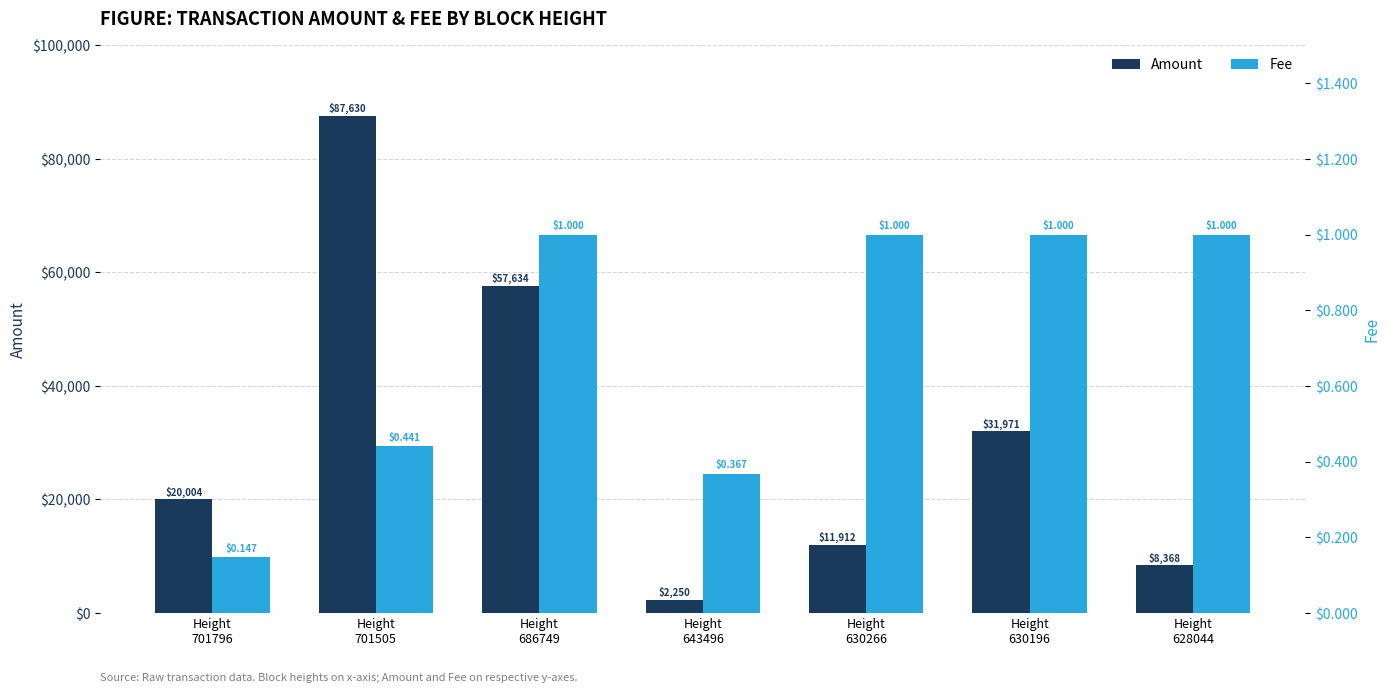

What is the value of the Amount bar at the 3rd from the left?

57634.1